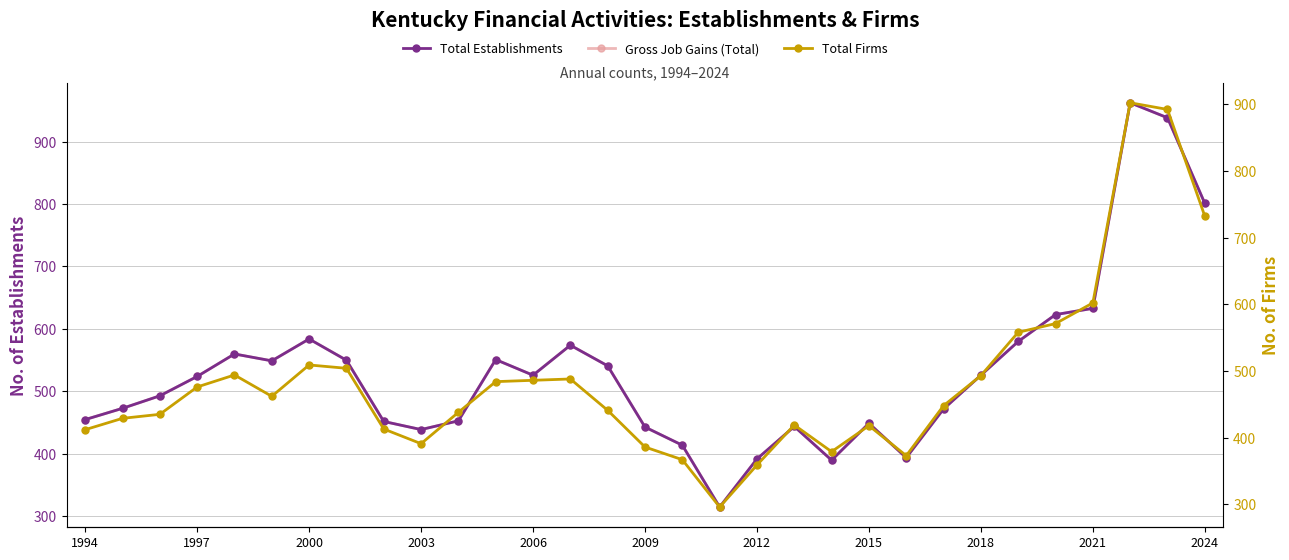

Count the number of categories in the chart.

31